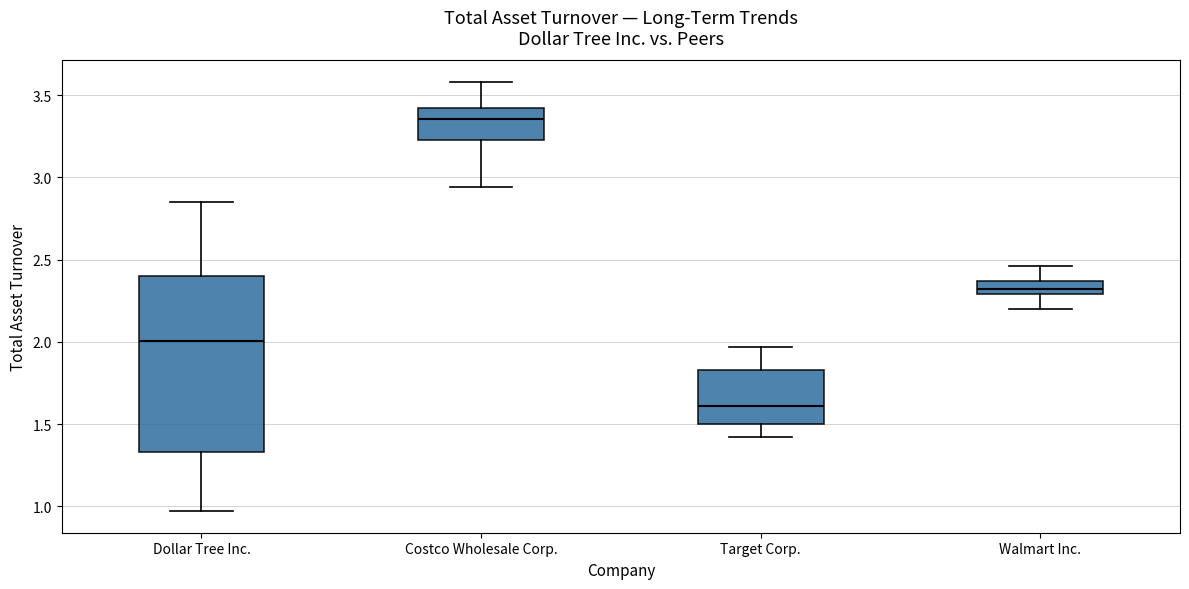

Where is the upper edge of the box for Costco Wholesale Corp. on the y-axis? The values are not printed on the chart, so give them approximately, as read against the axis.

3.40